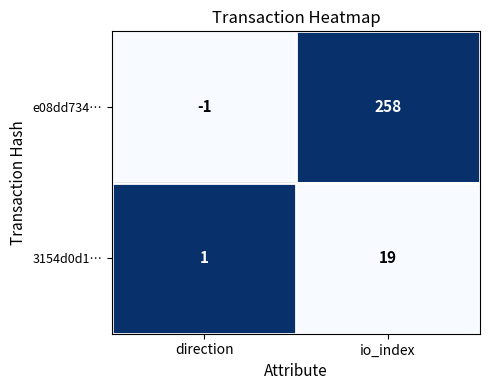

What is the total value across all series at io_index?

277